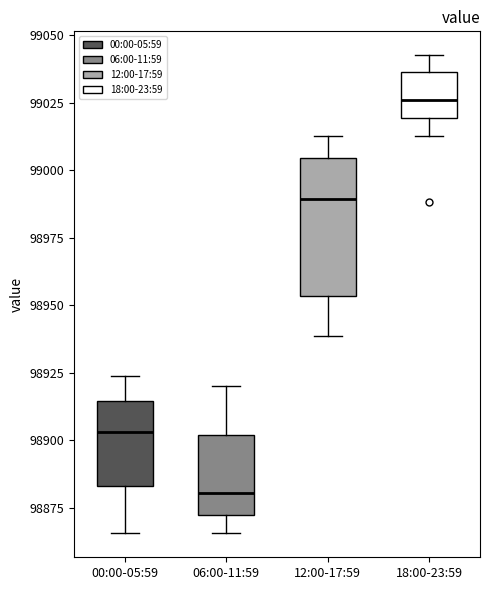

Reading left to right, transcribe this box plot: for each box, give where its median line is, the range the box spans, and where its two whiskers end, as read against the y-axis. The values are not printed on the chart, so give them approximately, as read against the axis.

00:00-05:59: median 98905, box 98885 to 98915, whiskers 98865 to 98925
06:00-11:59: median 98880, box 98870 to 98900, whiskers 98865 to 98920
12:00-17:59: median 98990, box 98955 to 99005, whiskers 98940 to 99015
18:00-23:59: median 99025, box 99020 to 99035, whiskers 99015 to 99045